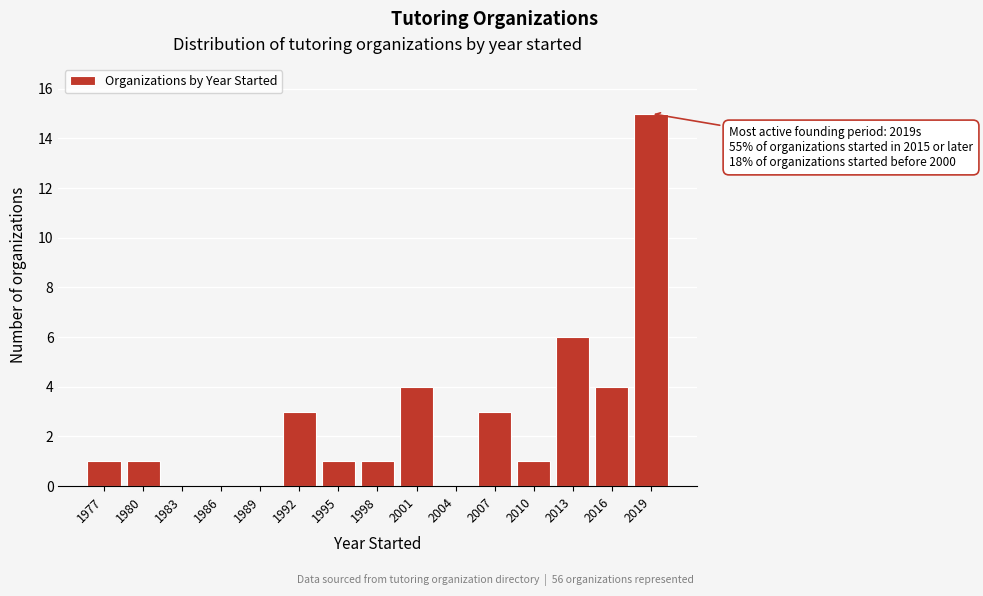

Reading left to right, transcribe all the data shown in this chart.

1977=1	1980=1	1983=0	1986=0	1989=0	1992=3	1995=1	1998=1	2001=4	2004=0	2007=3	2010=1	2013=6	2016=4	2019=15